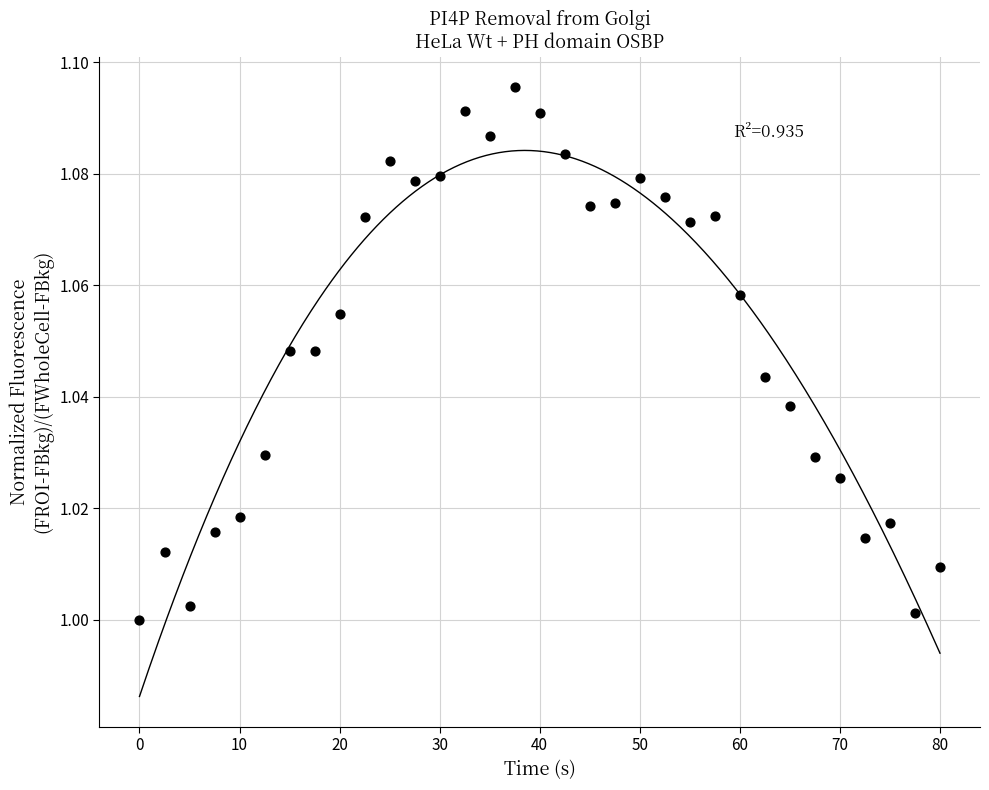

What is the range of X values (max minus min)?

80.0